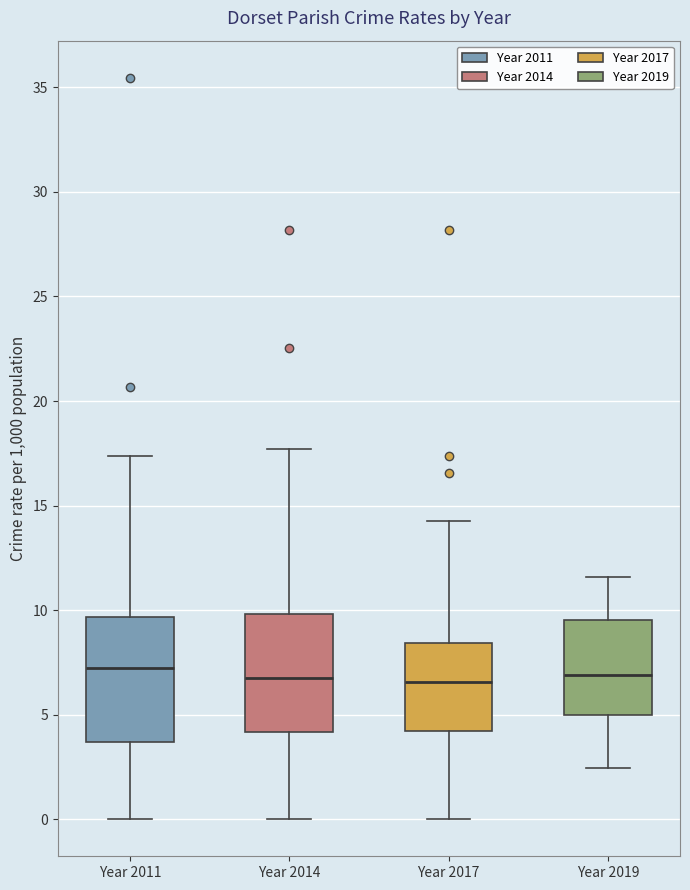

Where does the median line of the box for Year 2014 sit on the y-axis? The values are not printed on the chart, so give them approximately, as read against the axis.

6.5